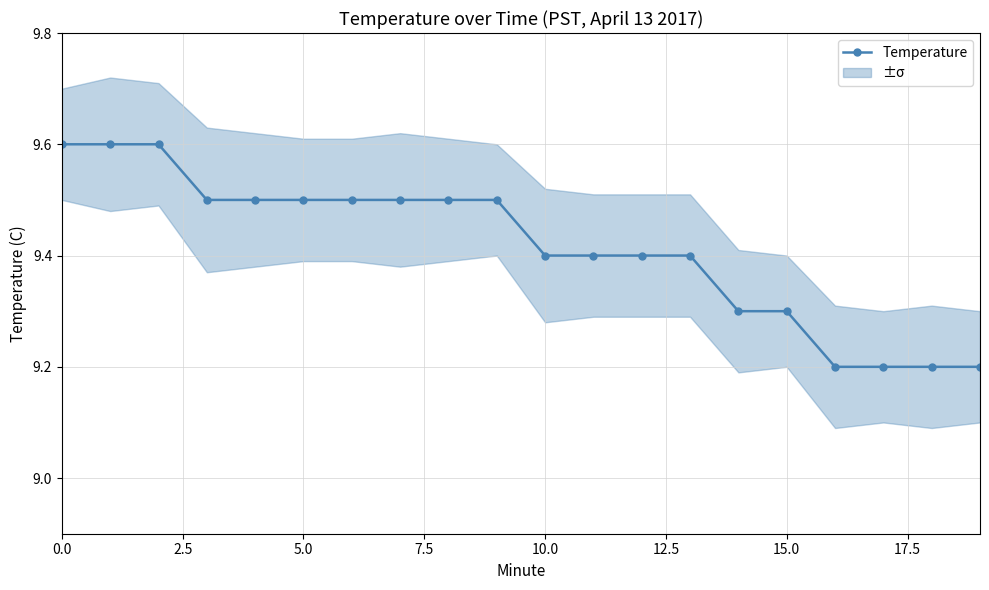

What is the maximum value for Temperature?

9.6